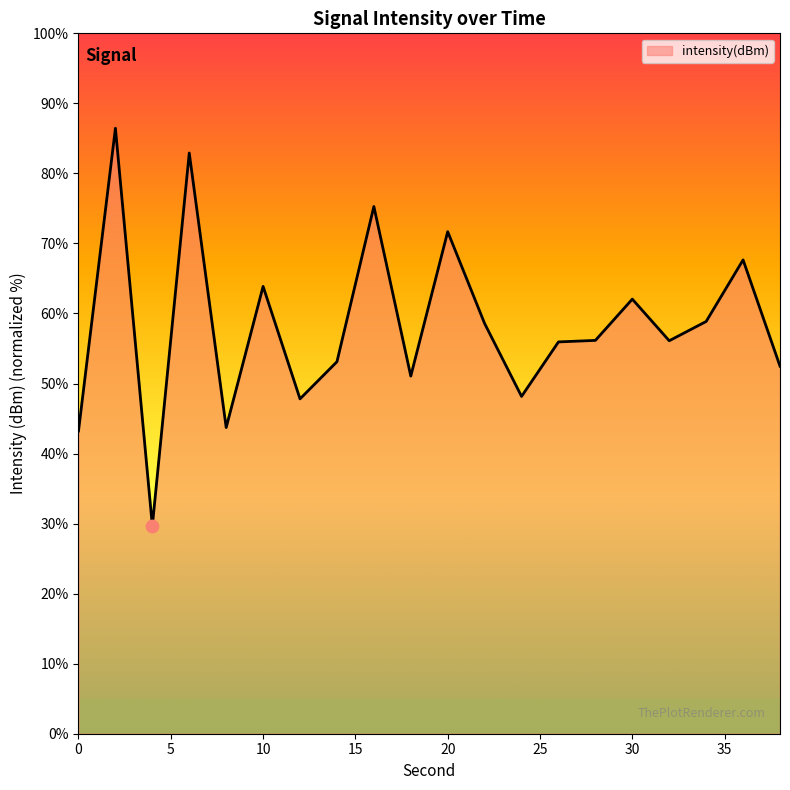

What is the smallest value displayed?

29.7